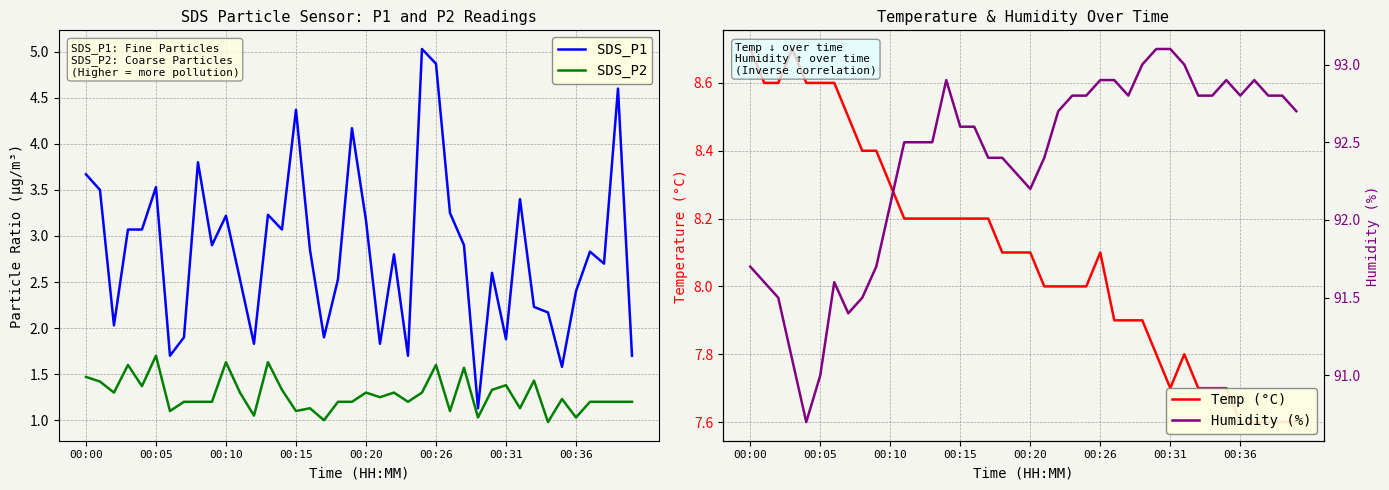

True or false: SDS_P1 and Temp (°C) intersect in this chart.

False